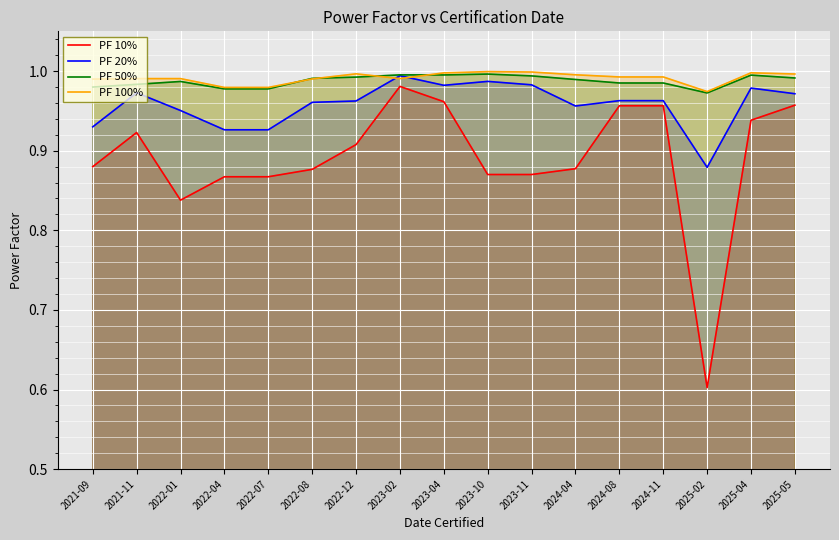

How many lines are shown in the chart?

4